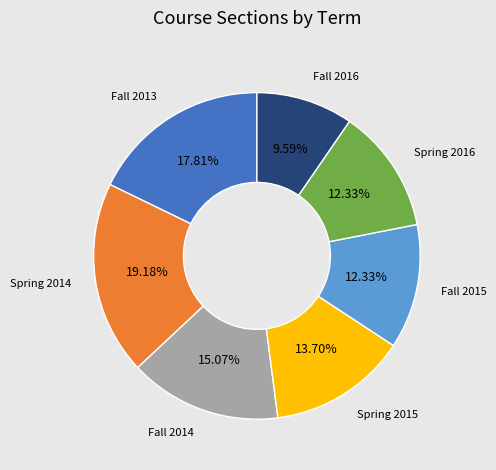

Is Fall 2013 the majority of the pie?

No